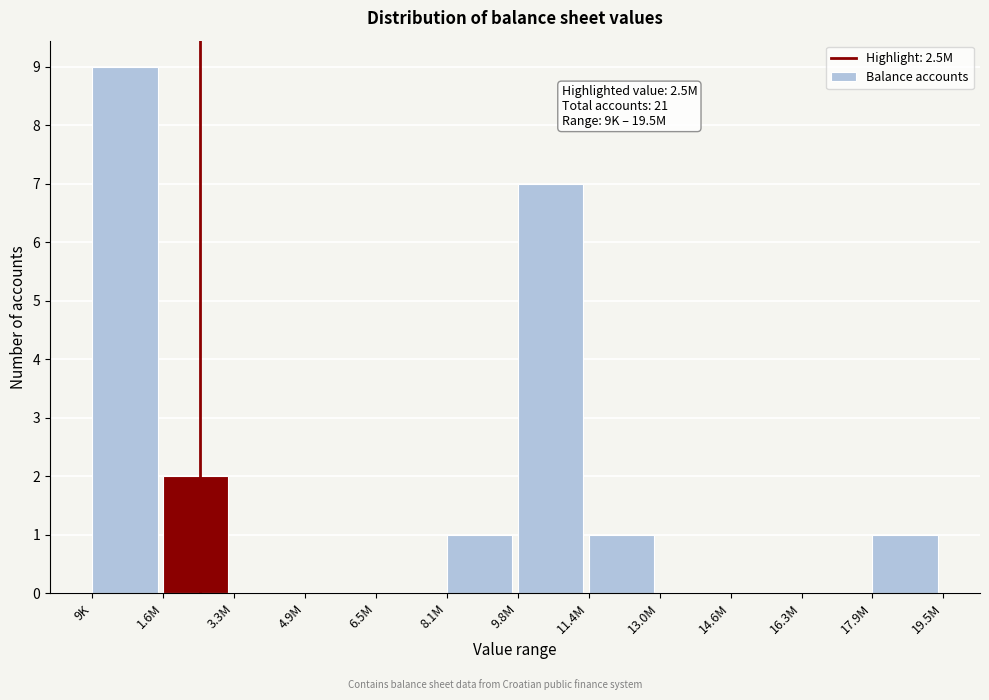

Reading left to right, extract all data points from this chart.

9K=9	1.6M=2	3.3M=0	4.9M=0	6.5M=0	8.1M=1	9.8M=7	11.4M=1	13.0M=0	14.6M=0	16.3M=0	17.9M=1